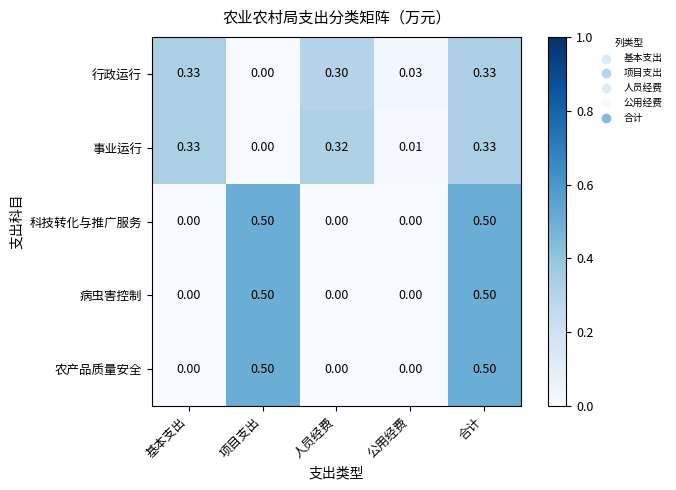

Where is 行政运行 nearest to the value 0?

项目支出